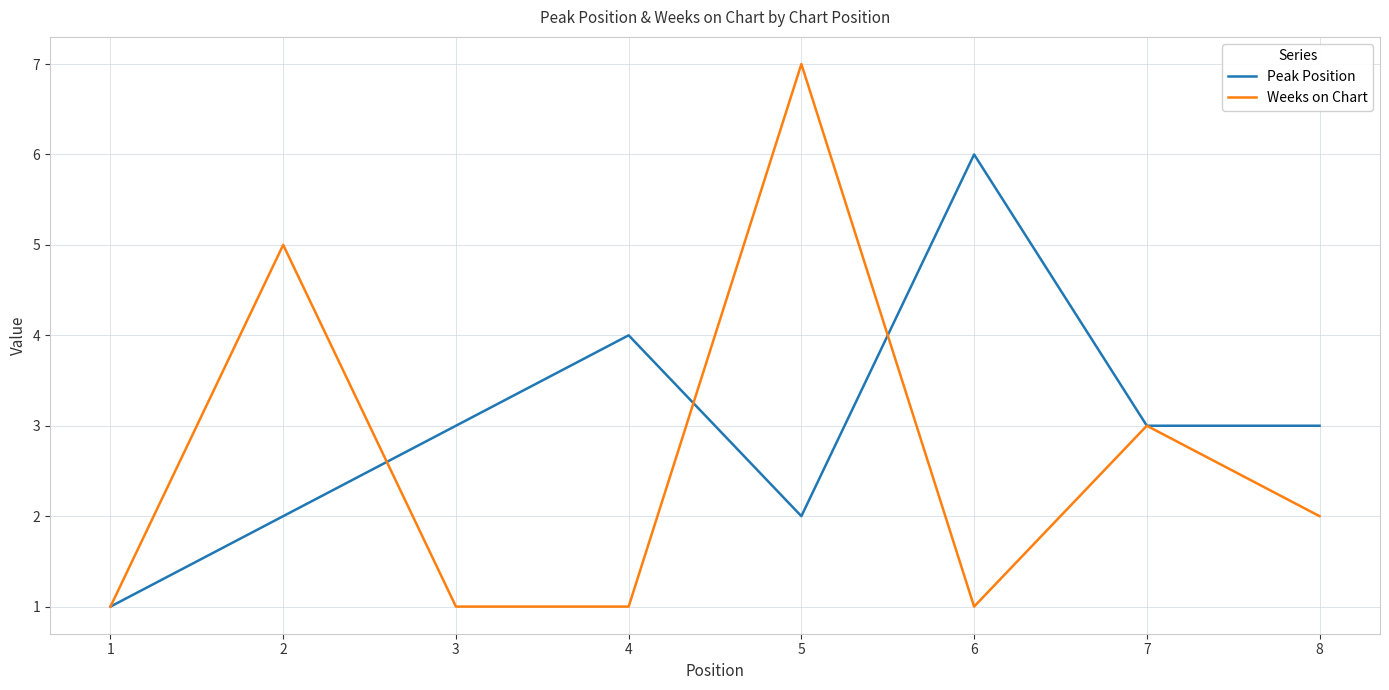

True or false: Peak Position and Weeks on Chart cross at least once.

True